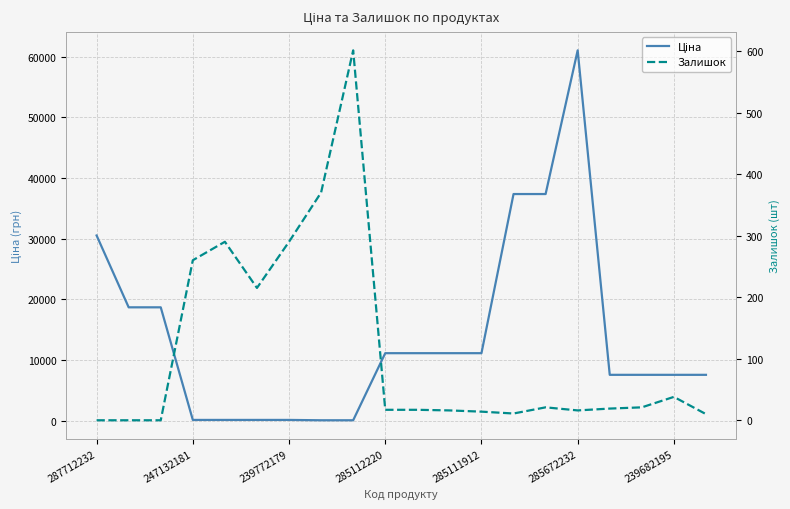

Rank the series by their maximum value, from highest to lowest.

Ціна, Залишок